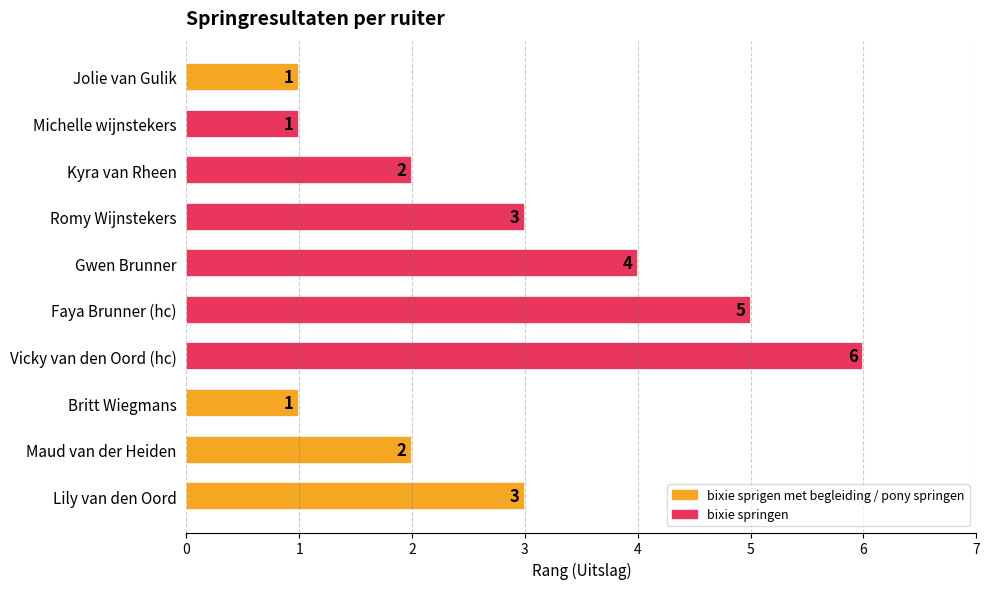

How many values are between 1 and 4?

8